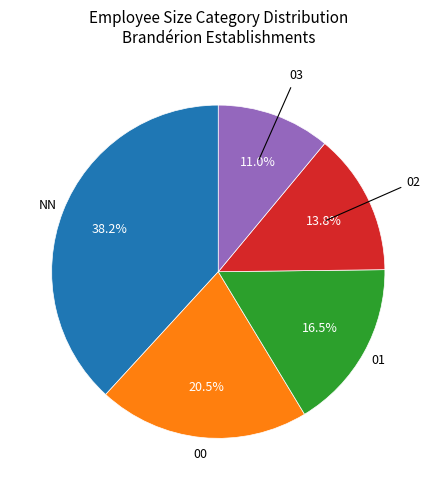

Is there any slice that represents more than half of the pie?

No